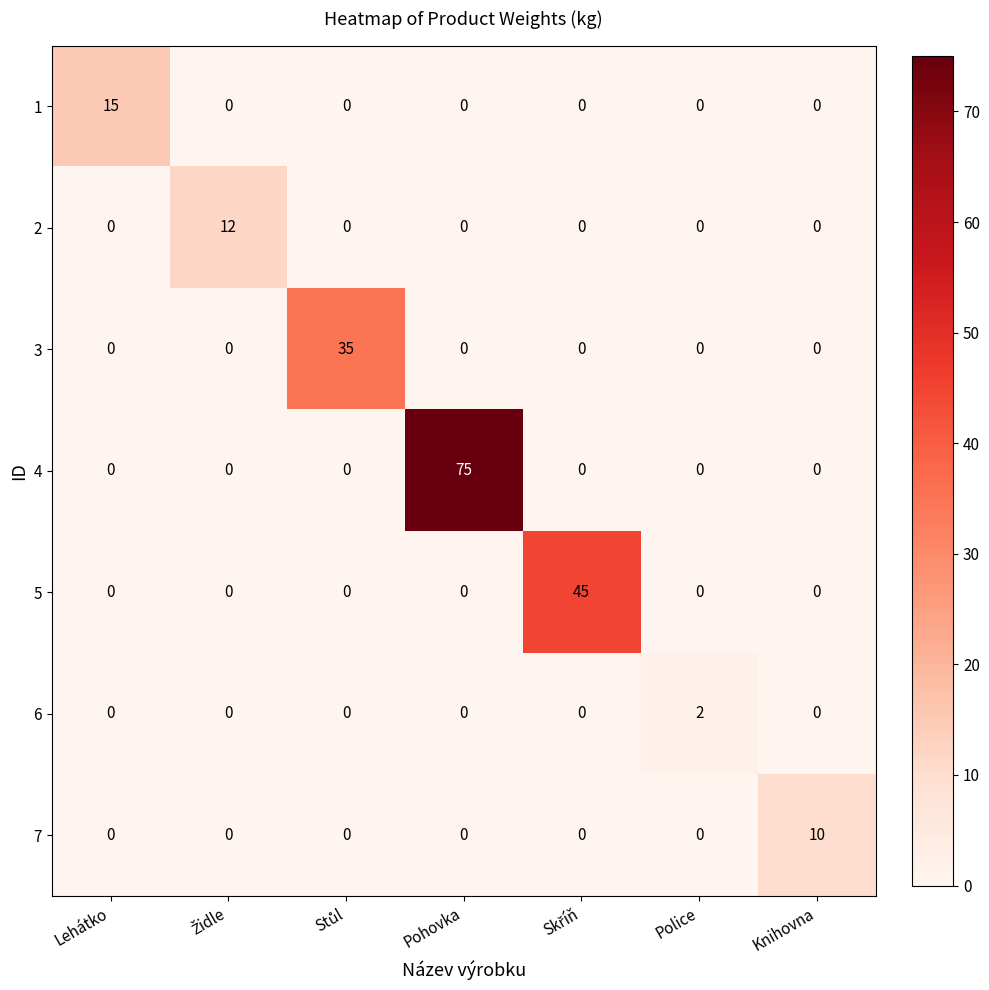

What is the maximum value for 4?

75